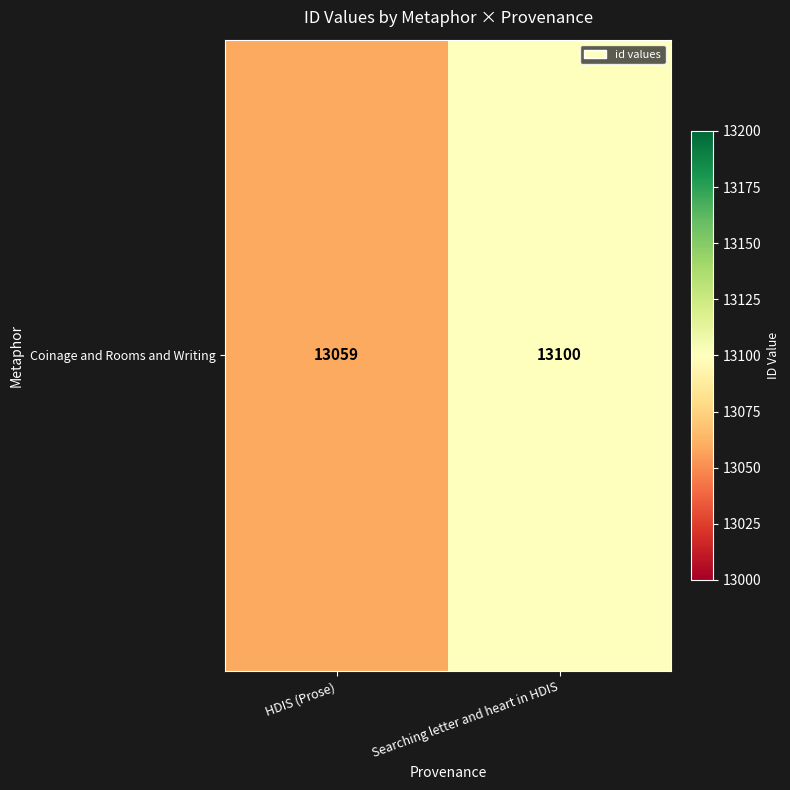

List the labels in order of value, smallest first.

HDIS (Prose), Searching letter and heart in HDIS